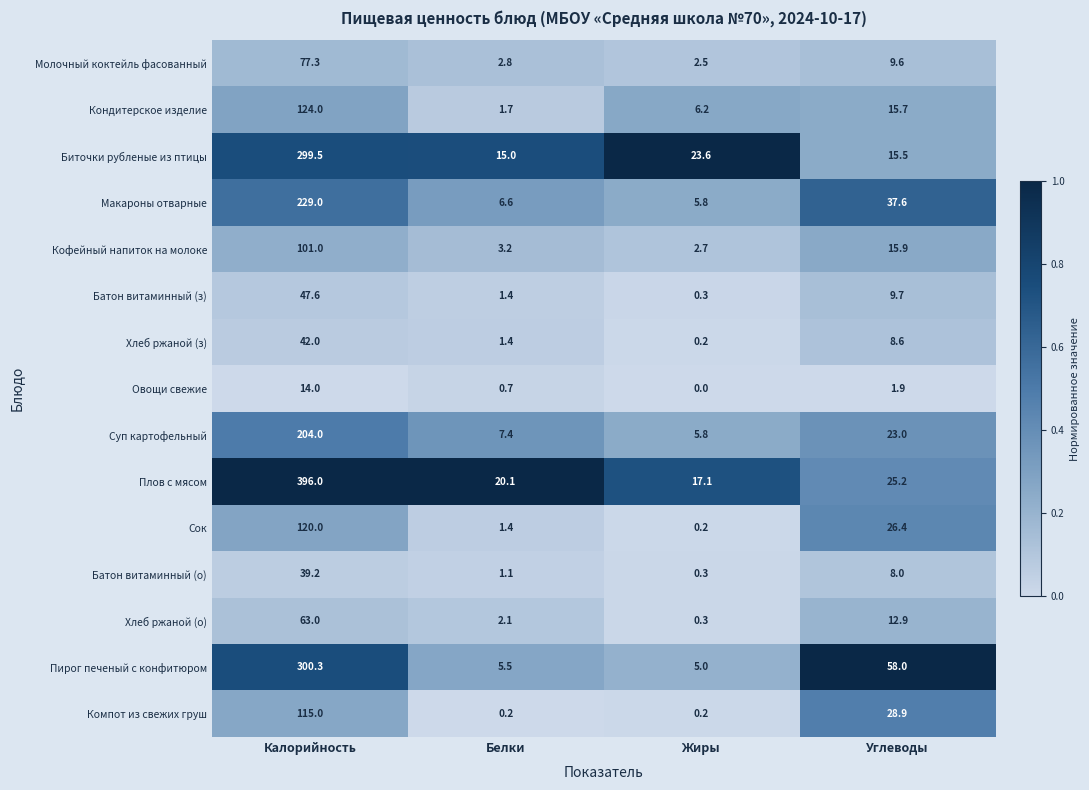

At how many categories does at least one series exceed 23?

3